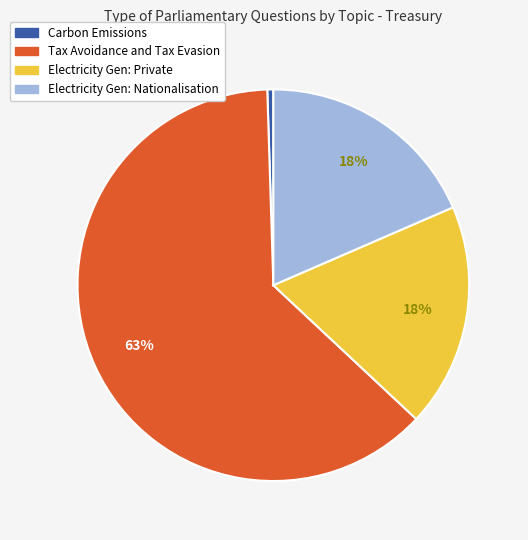

Is there any slice that represents more than half of the pie?

Yes